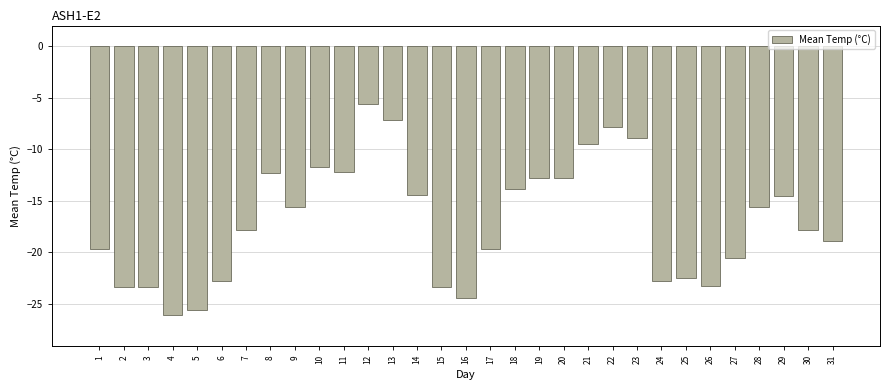

What is the difference between the maximum and minimum values?

20.5